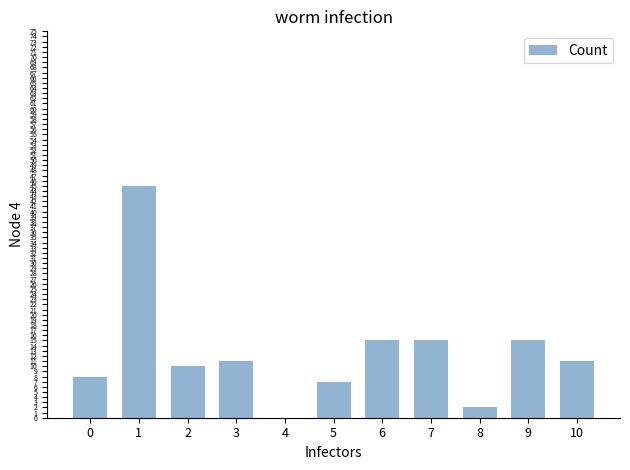

What is the change in value from 2 to 9?

+5